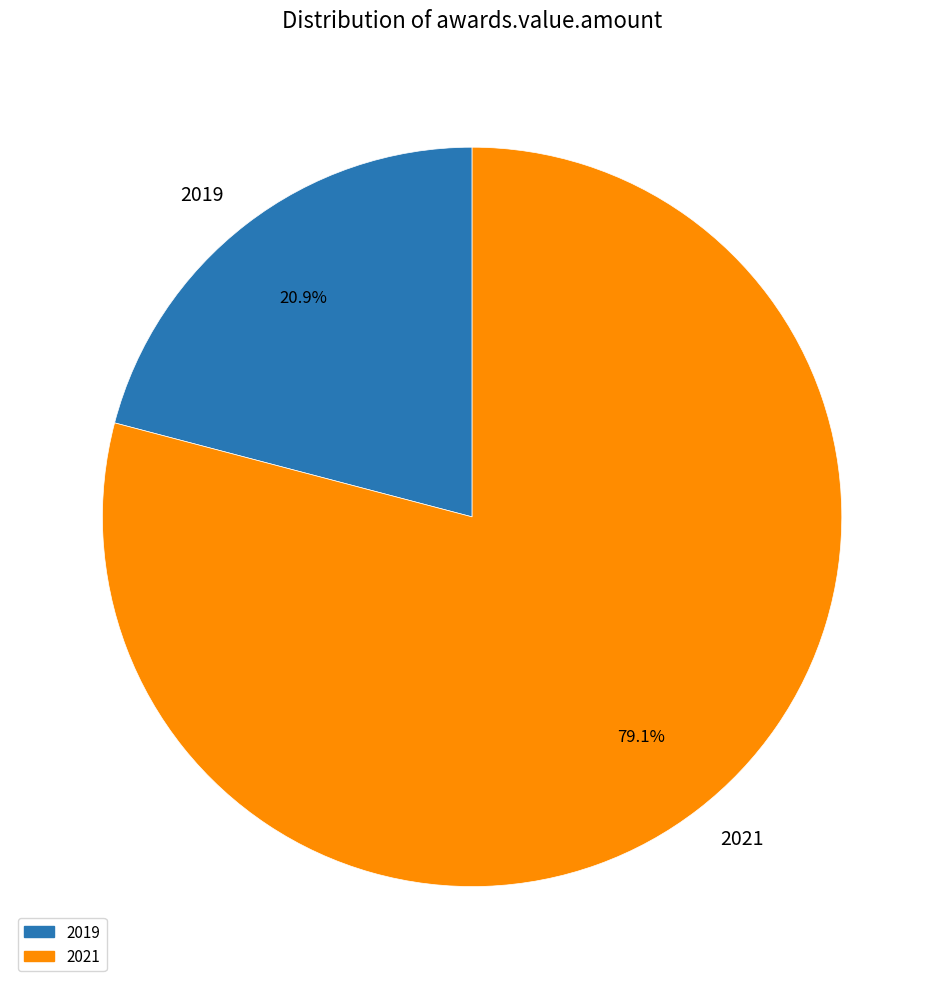

Count the number of slices in the pie.

2